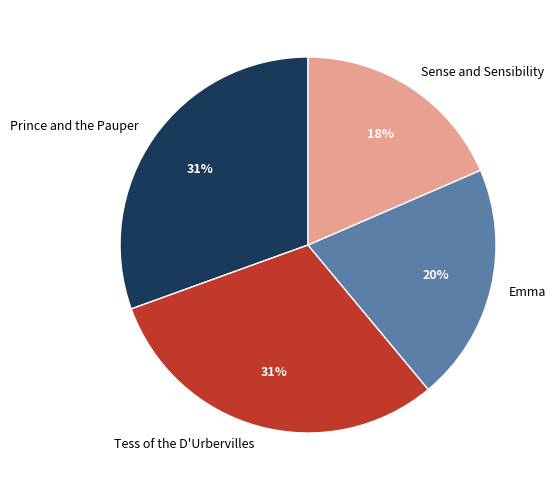

Is the sum of Sense and Sensibility and Tess of the D'Urbervilles greater than half?

No